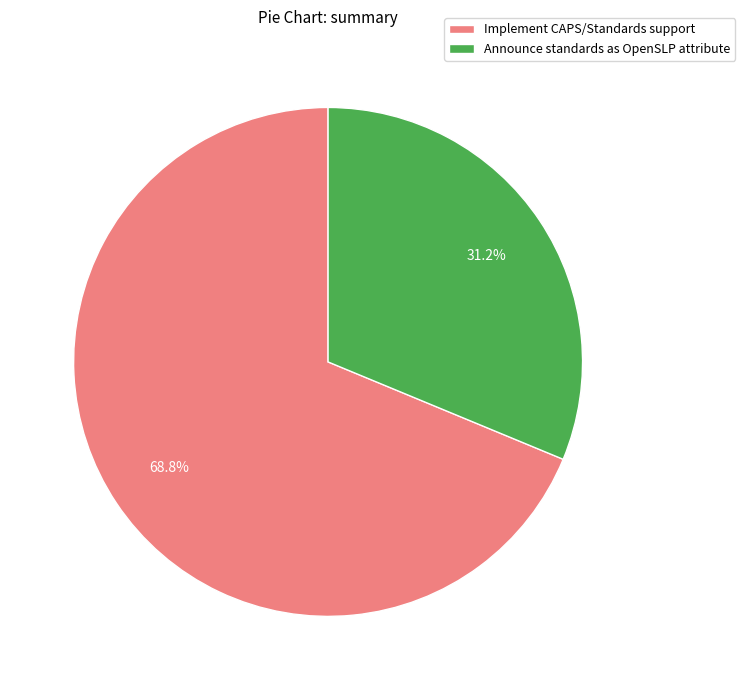

Is it true that Announce standards as OpenSLP attribute is 18% of the pie?

False